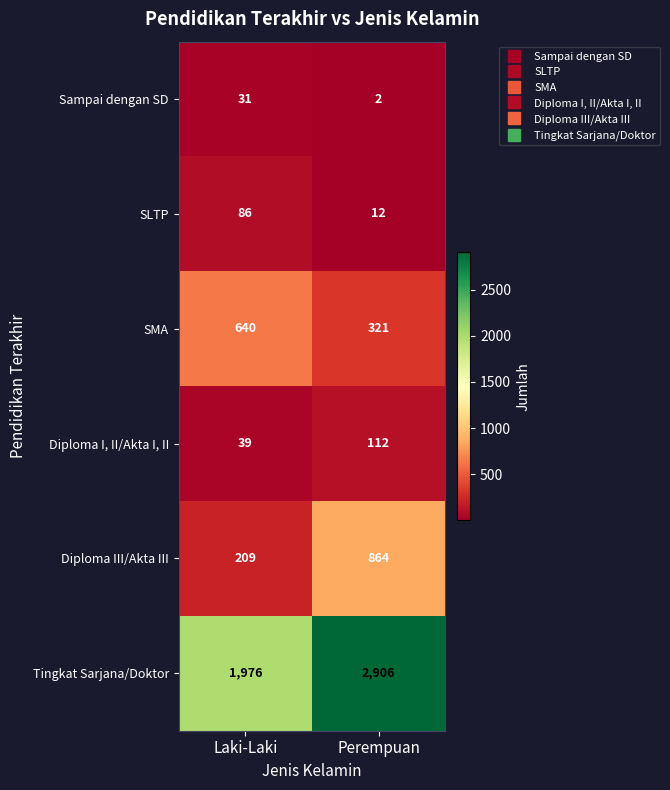

What is the total value across all series at Perempuan?

4217